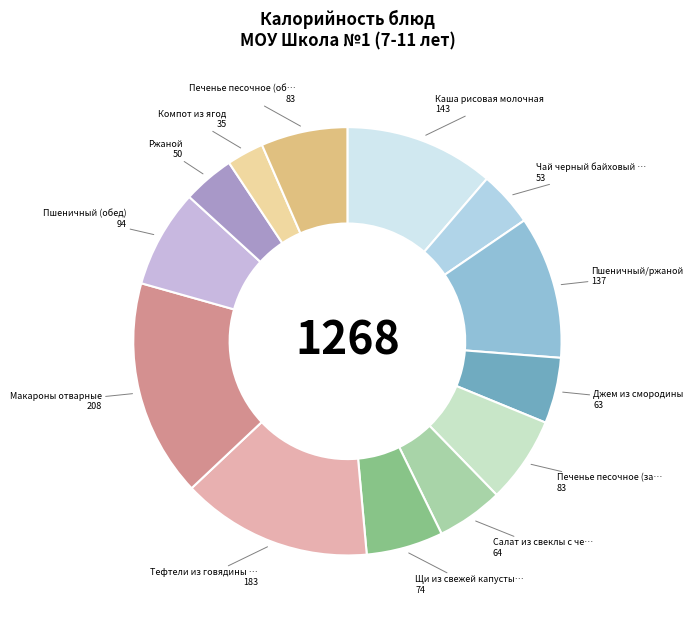

How many slices are in this pie chart?

13